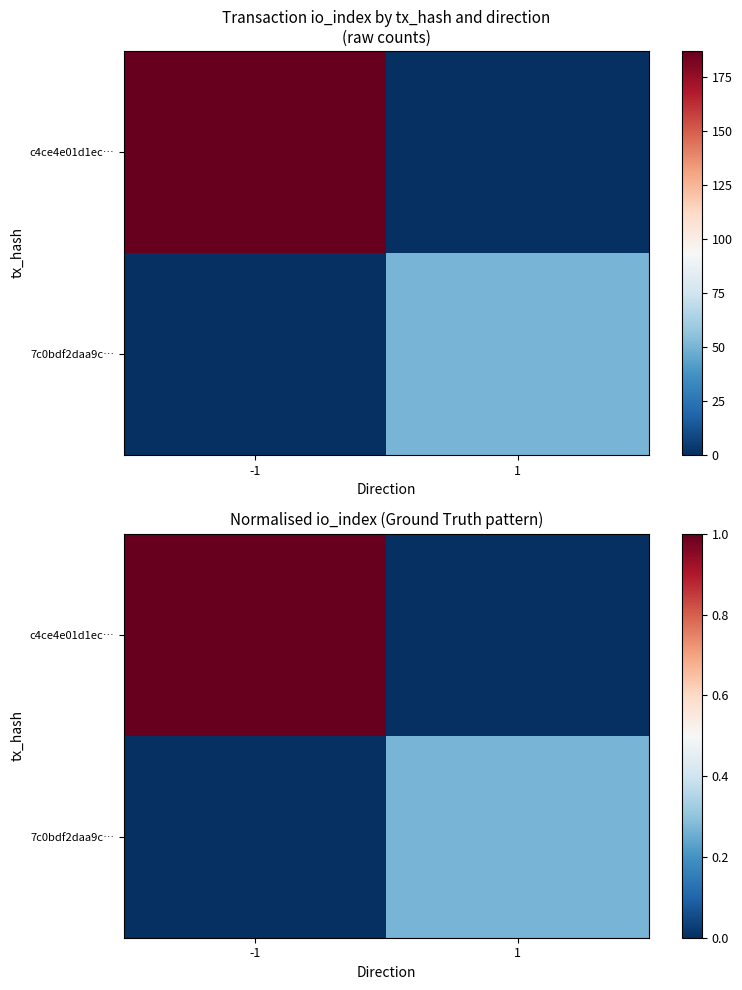

The value of c4ce4e01d1ec… at 1 is 0.3. True or false?

False